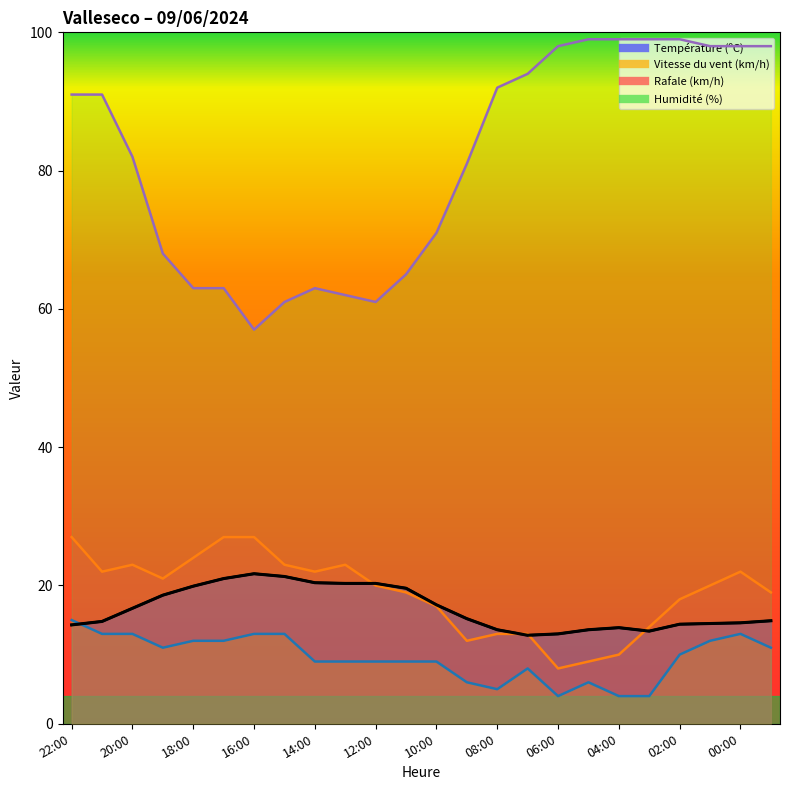

How many series are shown in this chart?

4